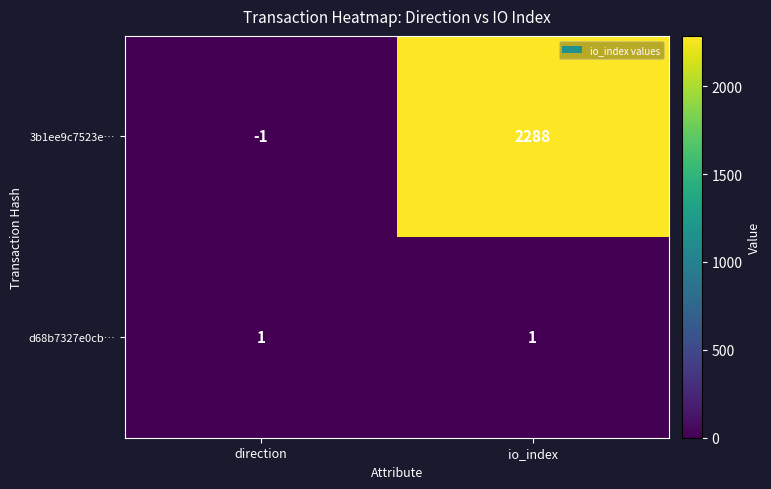

What is the spread (max minus min) of values at direction?

2